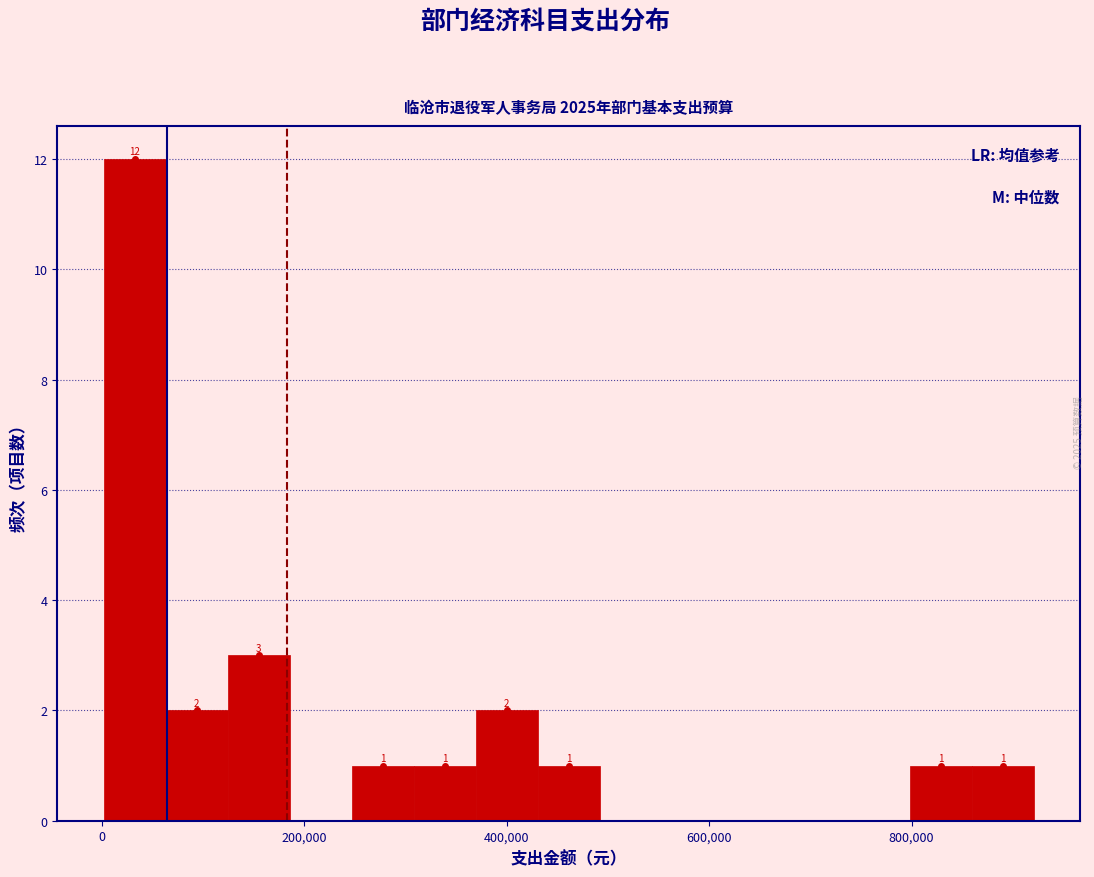

Around what value on the x-axis is the tallest bar? Give the approximate position of its centre, as read against the axis.

40000